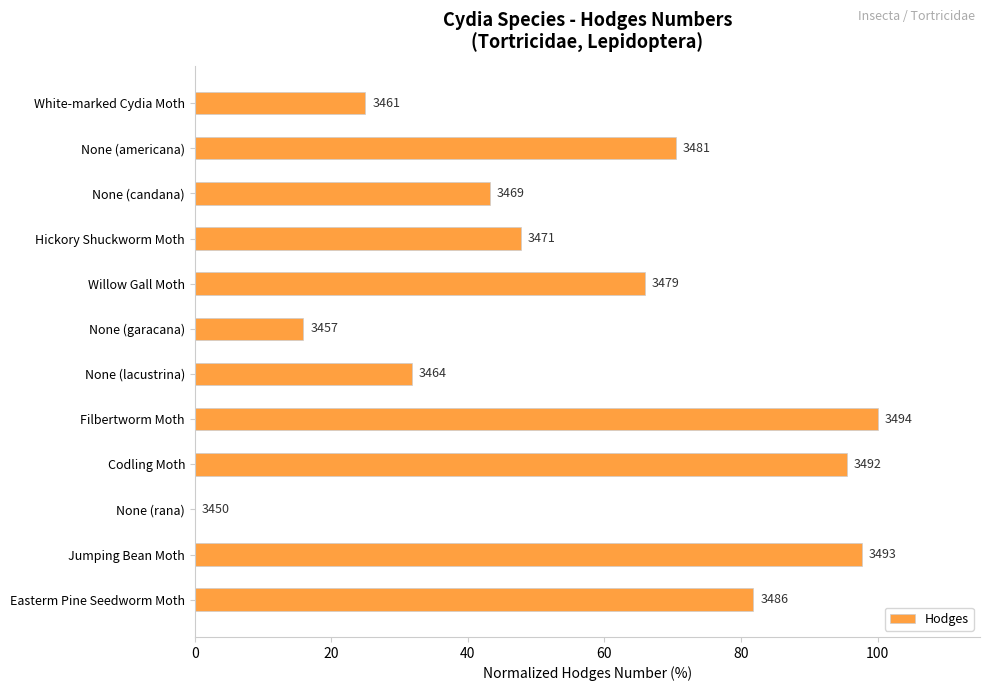

Are the bars horizontal?

Yes